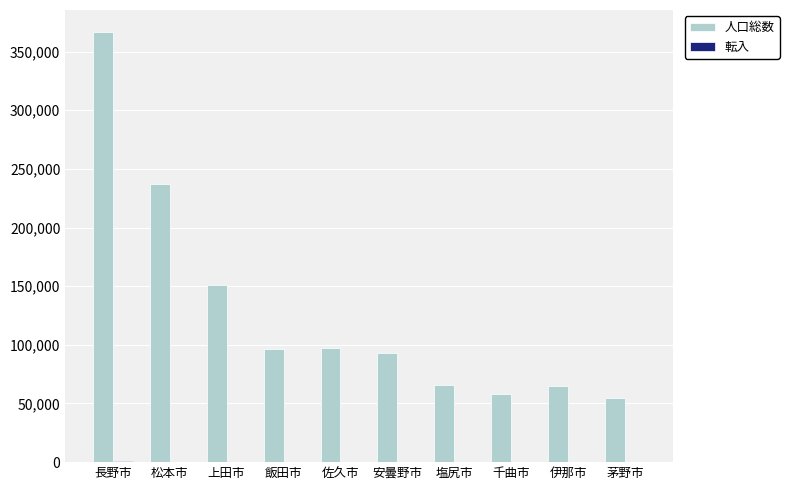

Which category has the highest value across all series?

長野市